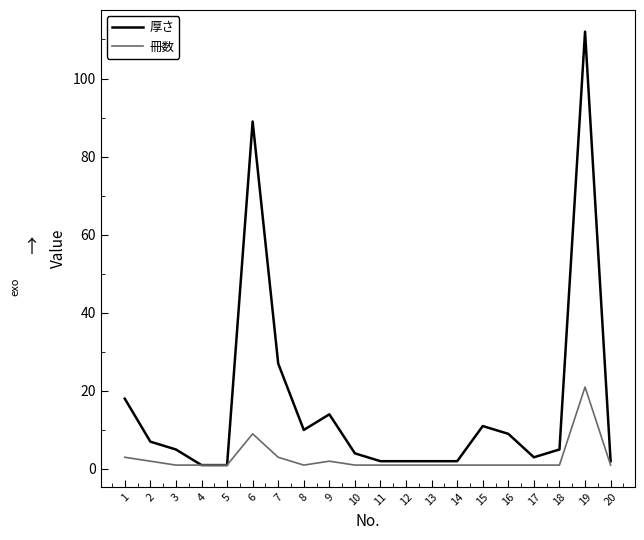

List the series in order of their overall mean, lowest first.

冊数, 厚さ